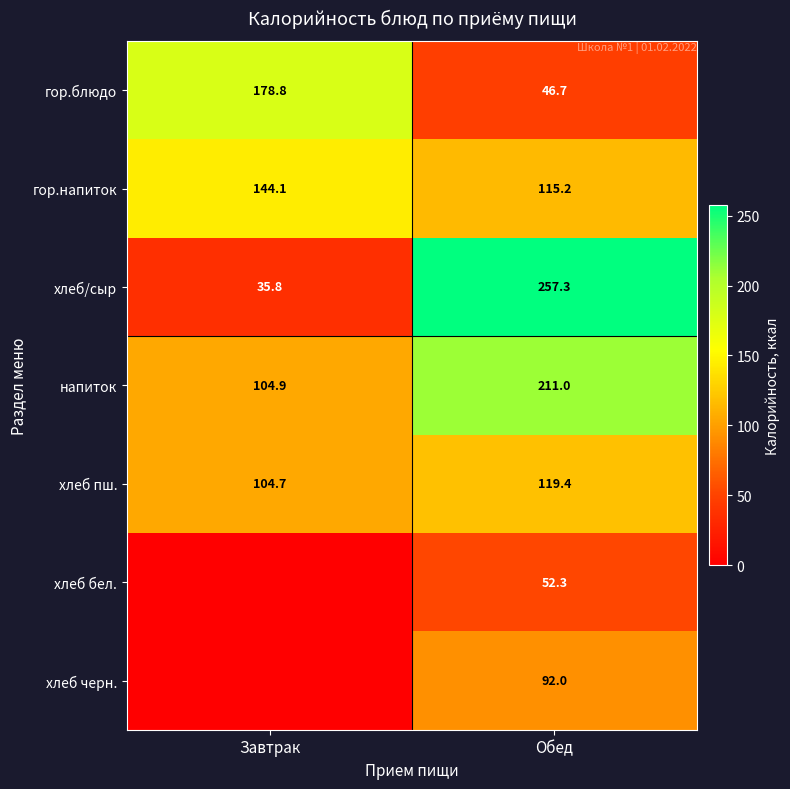

At Обед, list the series in order from smallest to largest.

гор.блюдо, хлеб бел., хлеб черн., гор.напиток, хлеб пш., напиток, хлеб/сыр